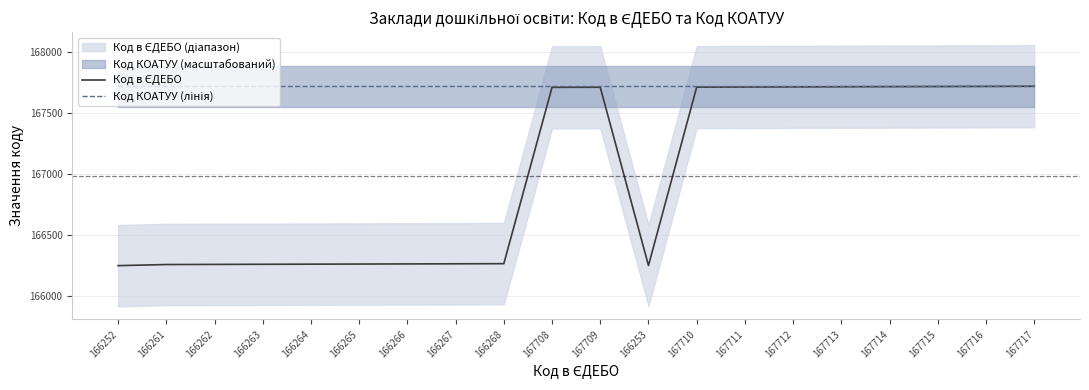

What is the approximate value of Код КОАТУУ (лінія) at 167717?

167717